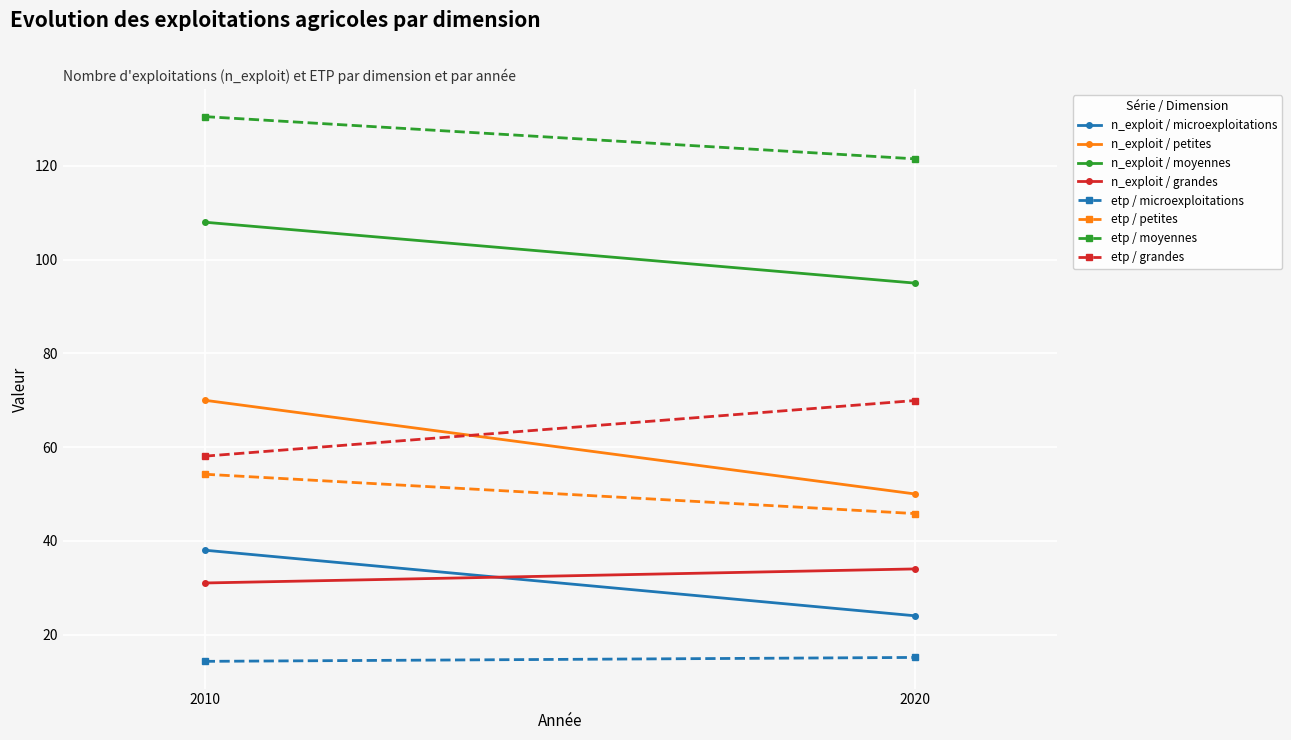

Between 2010 and 2020, which is larger?

2010